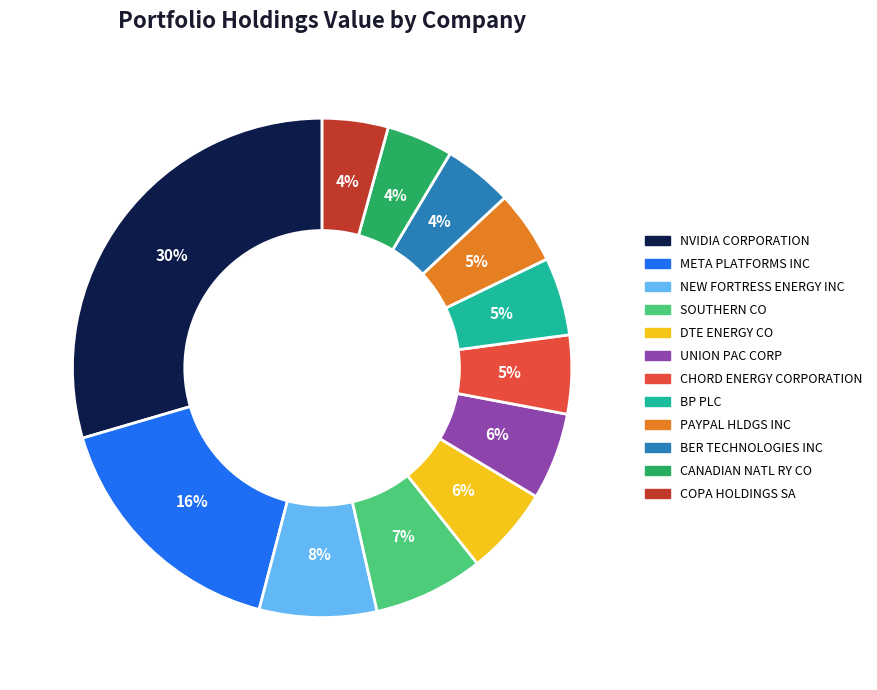

Approximately how many times larger is the value at CHORD ENERGY CORPORATION compared to SOUTHERN CO?

0.7